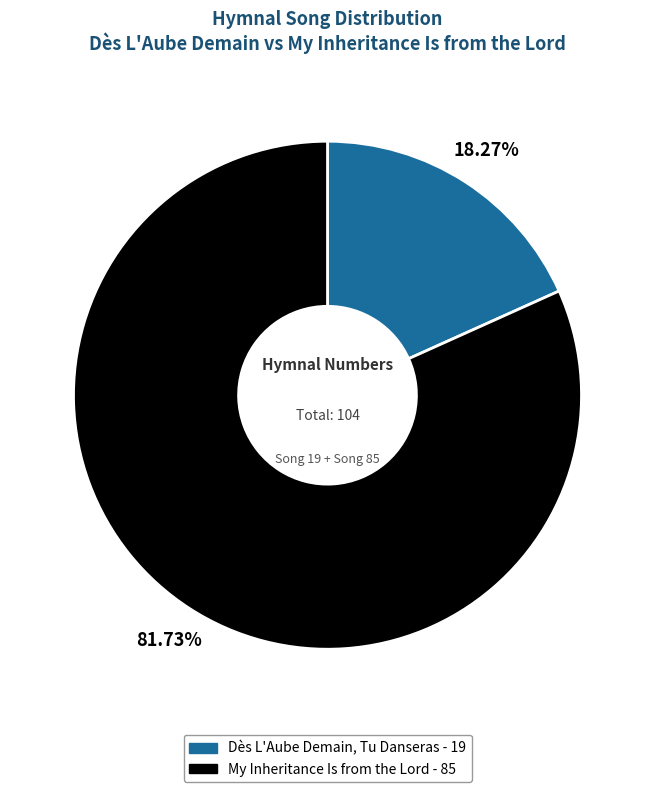

What is the ratio of the value at My Inheritance Is from the Lord to the value at Dès L'Aube Demain, Tu Danseras?

4.5